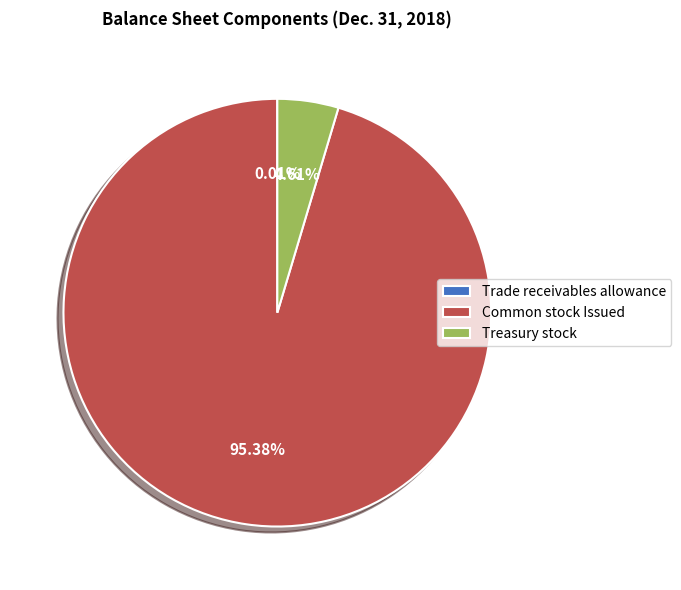

What is the ratio of the value at Common stock Issued to the value at Treasury stock?

20.7